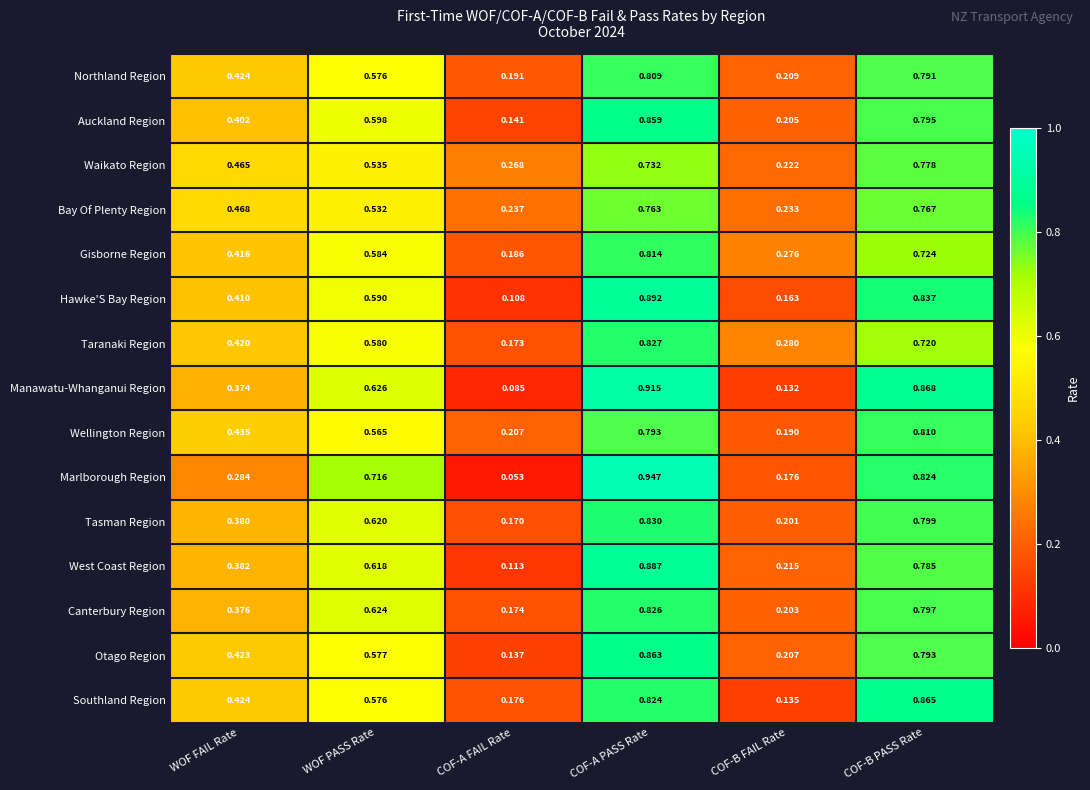

Between WOF PASS Rate and COF-A FAIL Rate, which series saw the biggest shift?

Marlborough Region